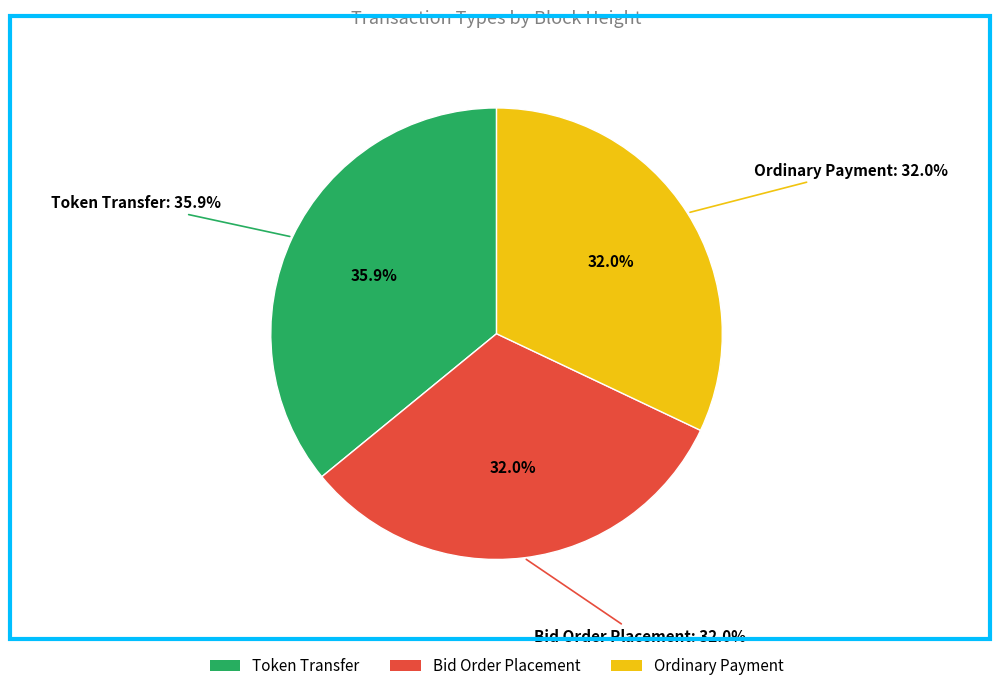

Rank the categories by value from highest to lowest.

Token Transfer (480339), Bid Order Placement (428505), Ordinary Payment (428495)